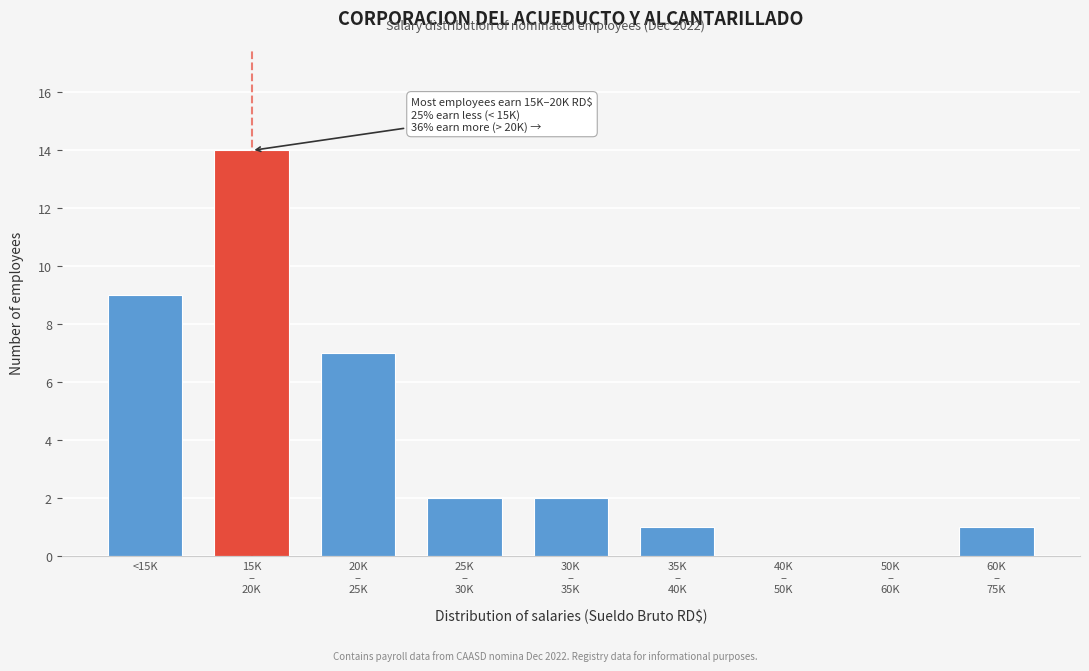

True or false: the data shows 9 at <15K.

True